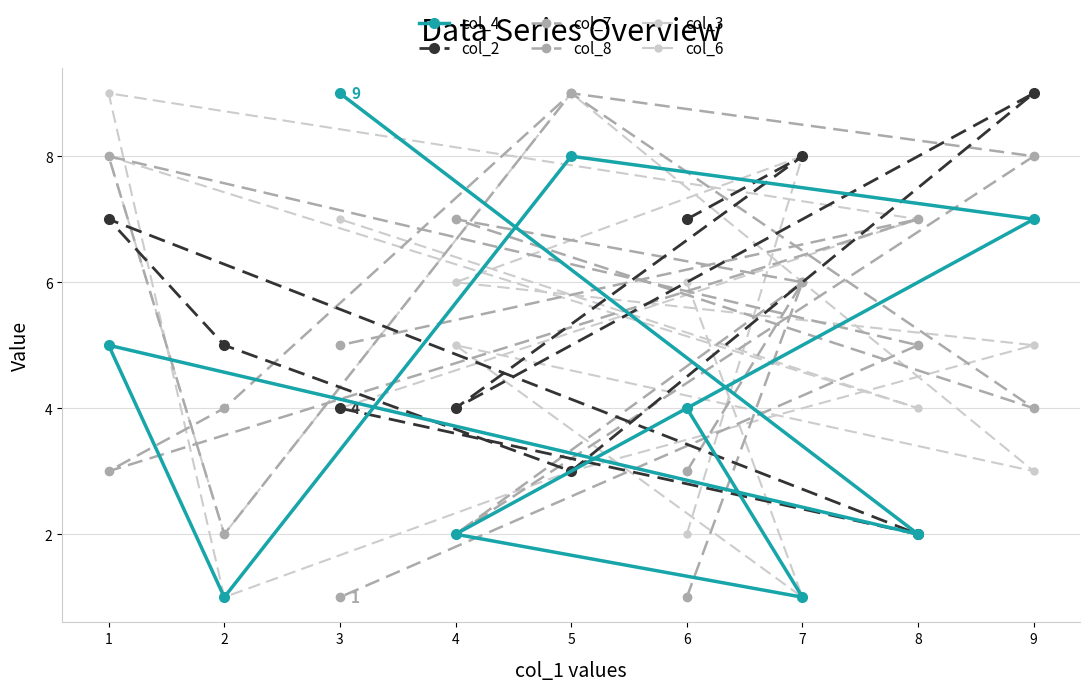

How many values in the col_2 series are below 5?

4